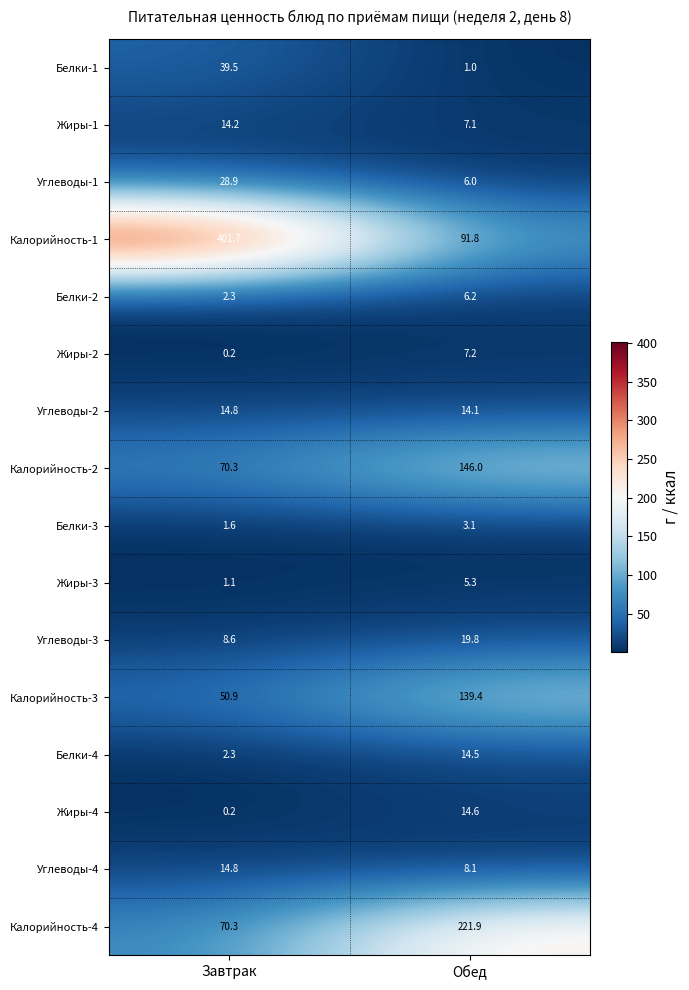

How many distinct data groups are displayed?

16